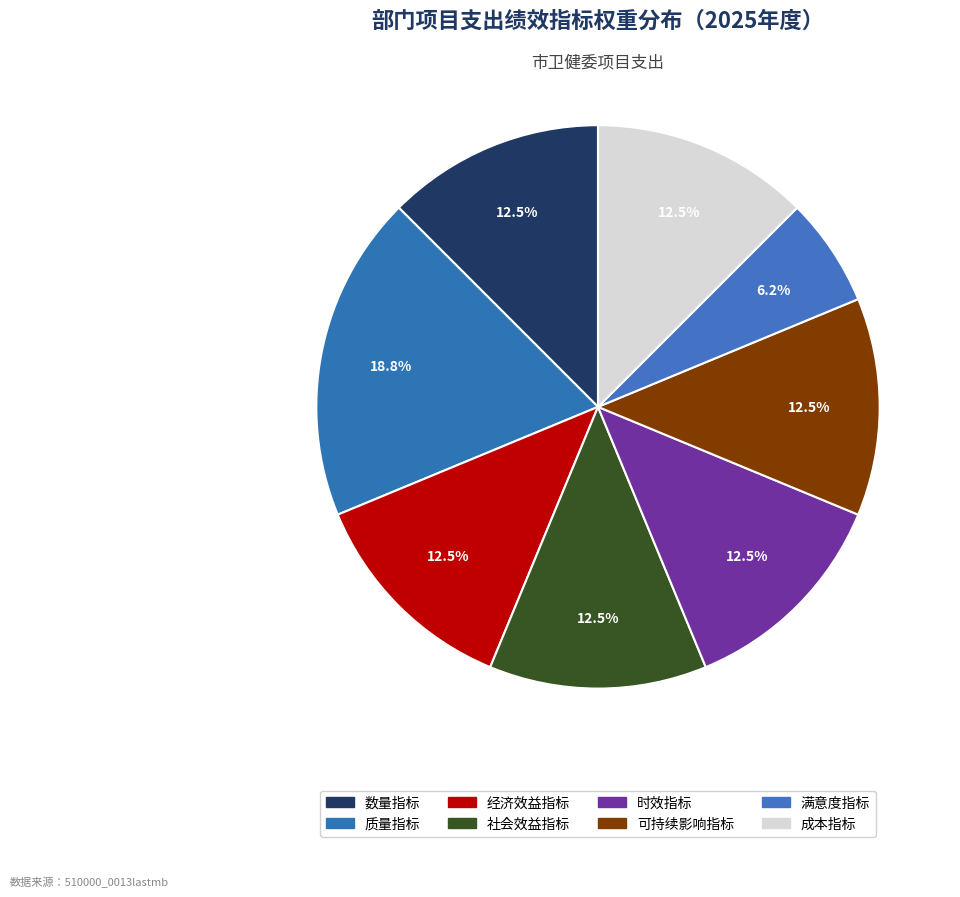

How many segments does this pie chart have?

8